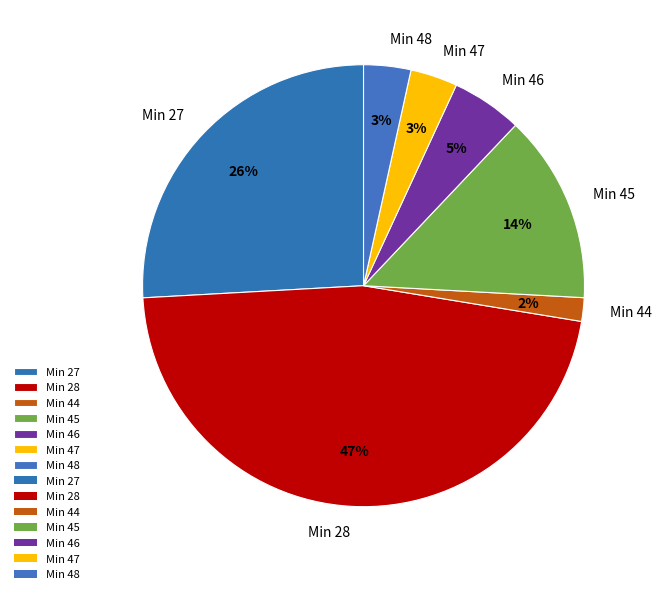

To the nearest percent, what percentage of the pie is Min 28?

47%